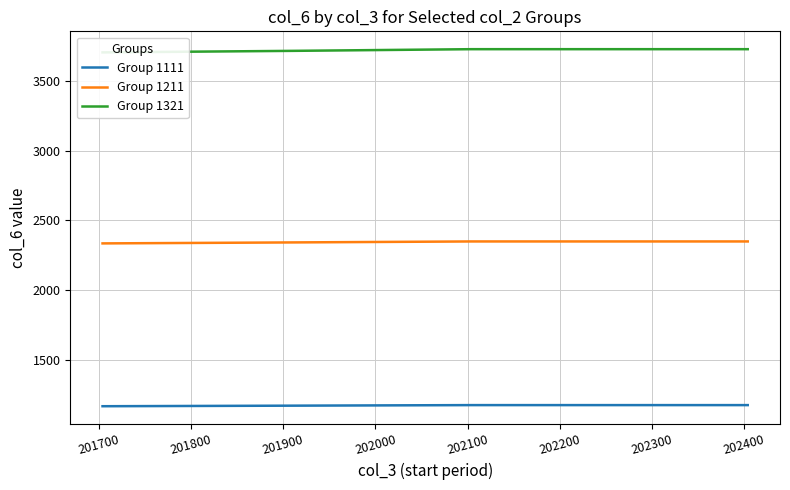

True or false: Group 1211 has more than 2 interior local peaks.

False